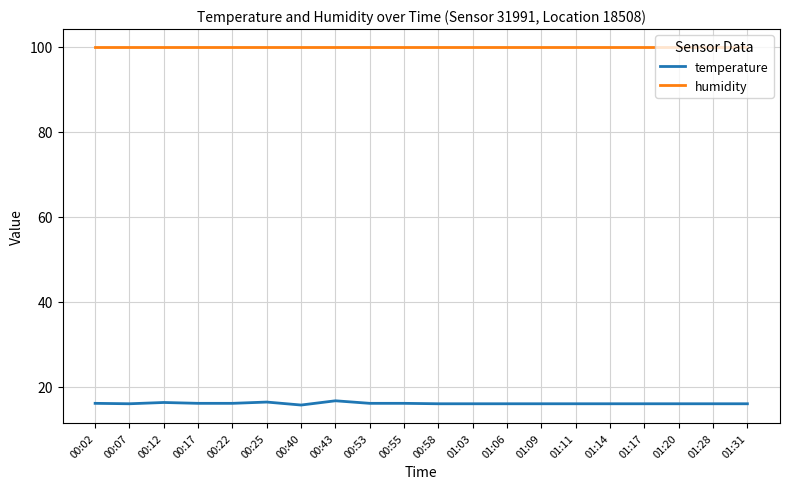

At 00:07, list the series in order from smallest to largest.

temperature, humidity